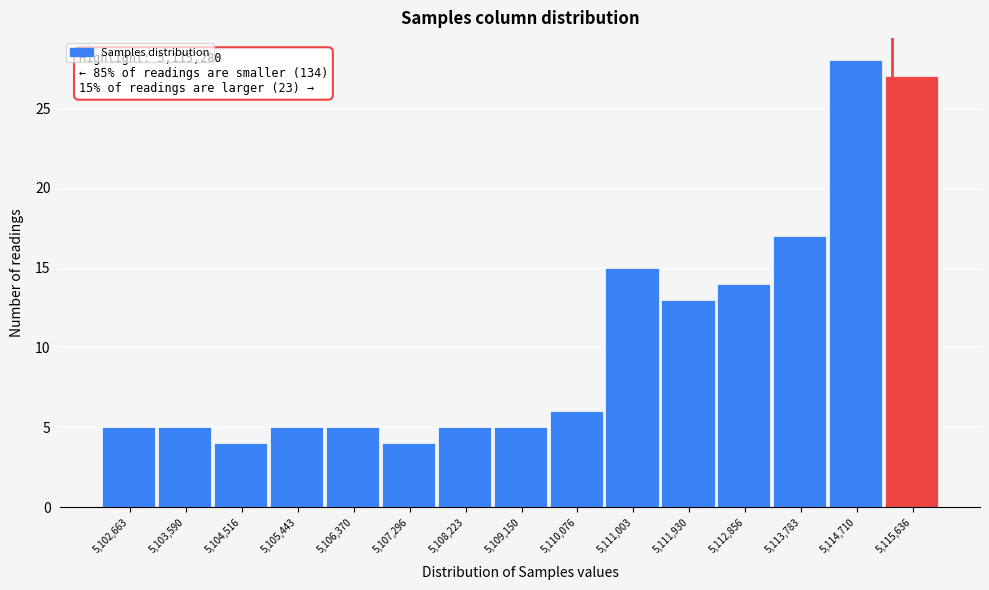

Which range on the x-axis has the tallest bar?

5114200 to 5115200